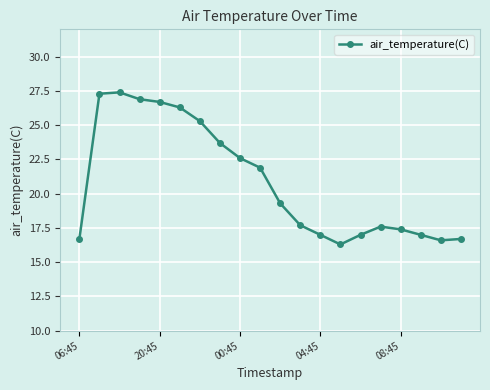

What is the value of the 18th point from the left?

17.0